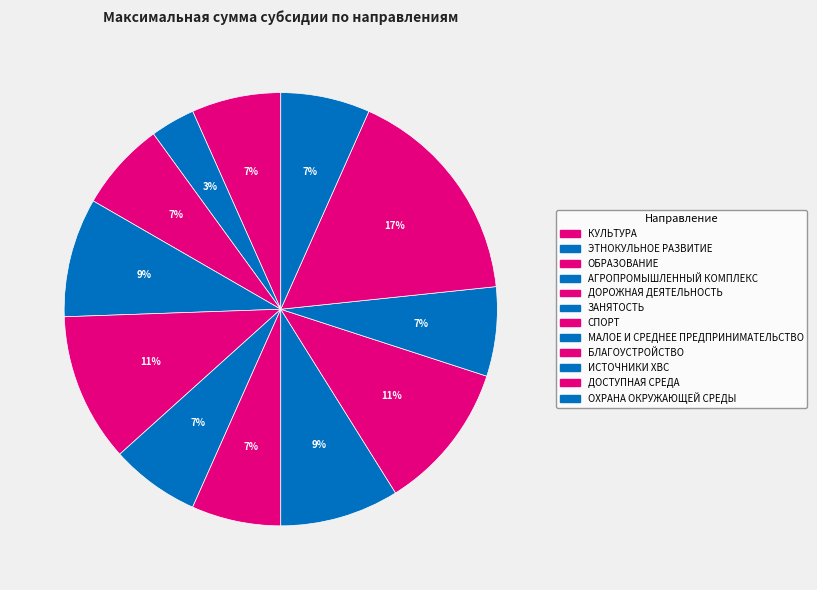

Is ДОСТУПНАЯ СРЕДА the majority of the pie?

No